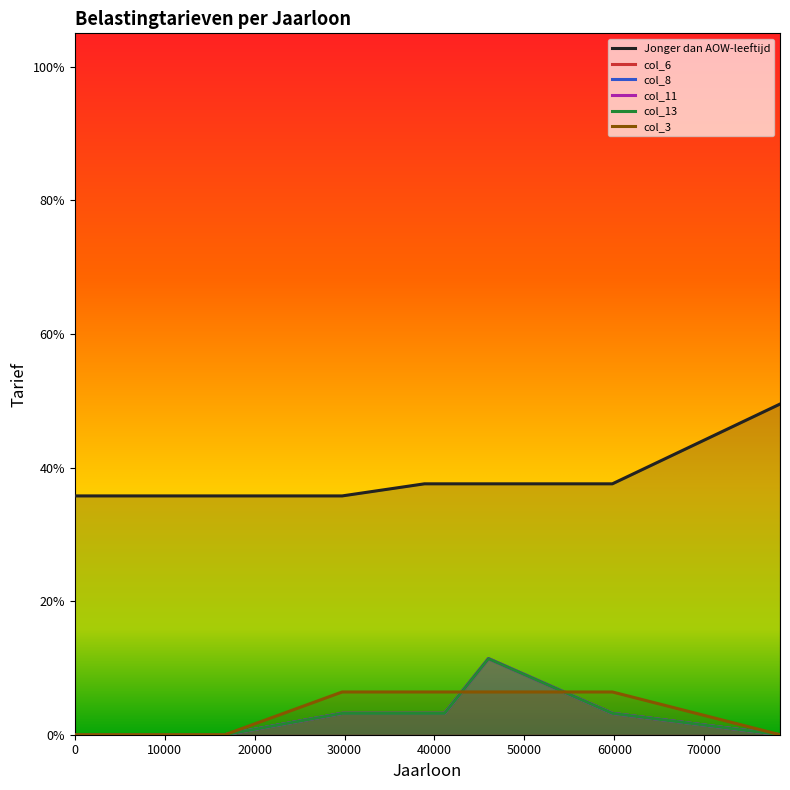

True or false: Jonger dan AOW-leeftijd and col_6 cross at least once.

False